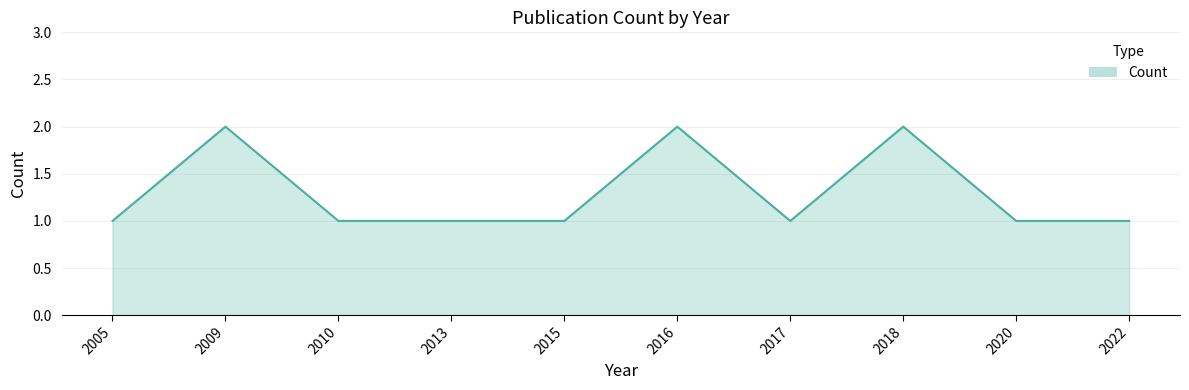

What is the minimum value shown in the chart?

1